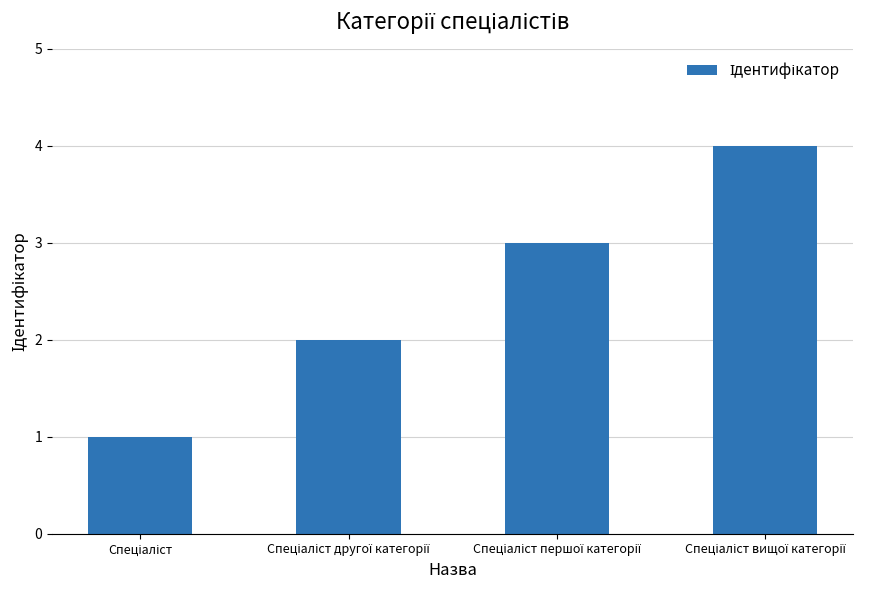

What is the greatest value displayed?

4